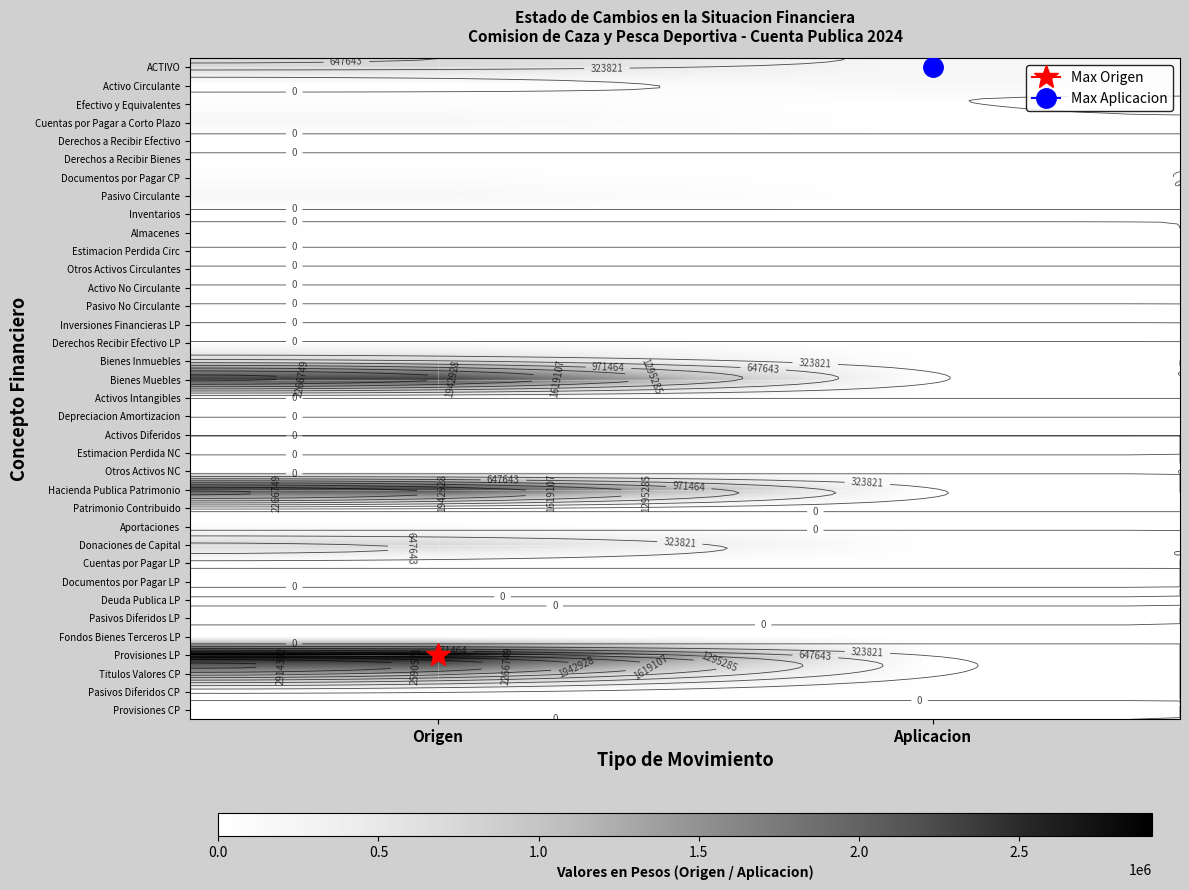

Which has a higher value, Aplicacion or Origen?

Origen